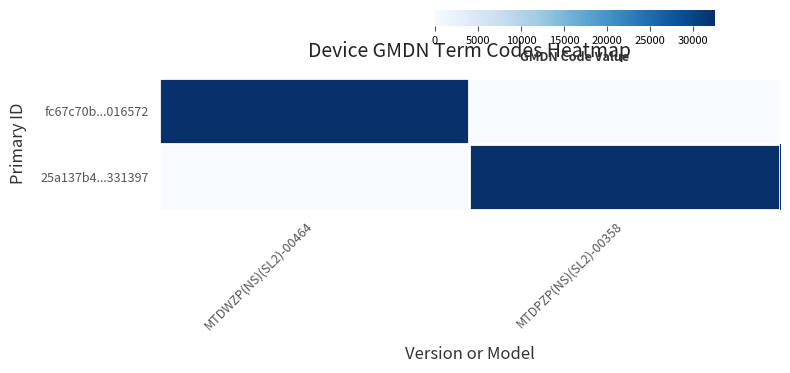

Which series has the largest total across all categories?

fc67c70b...016572